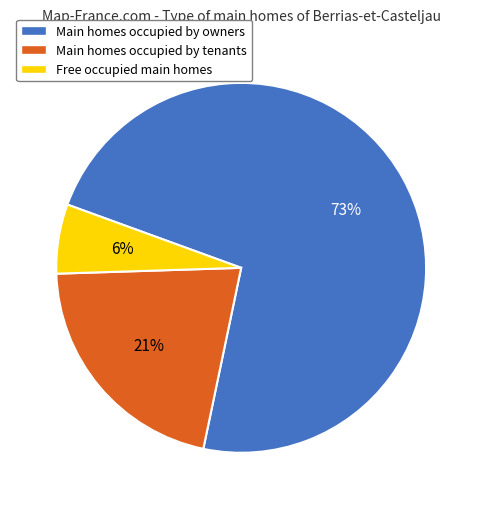

Which slice represents more than half of the pie?

Main homes occupied by owners